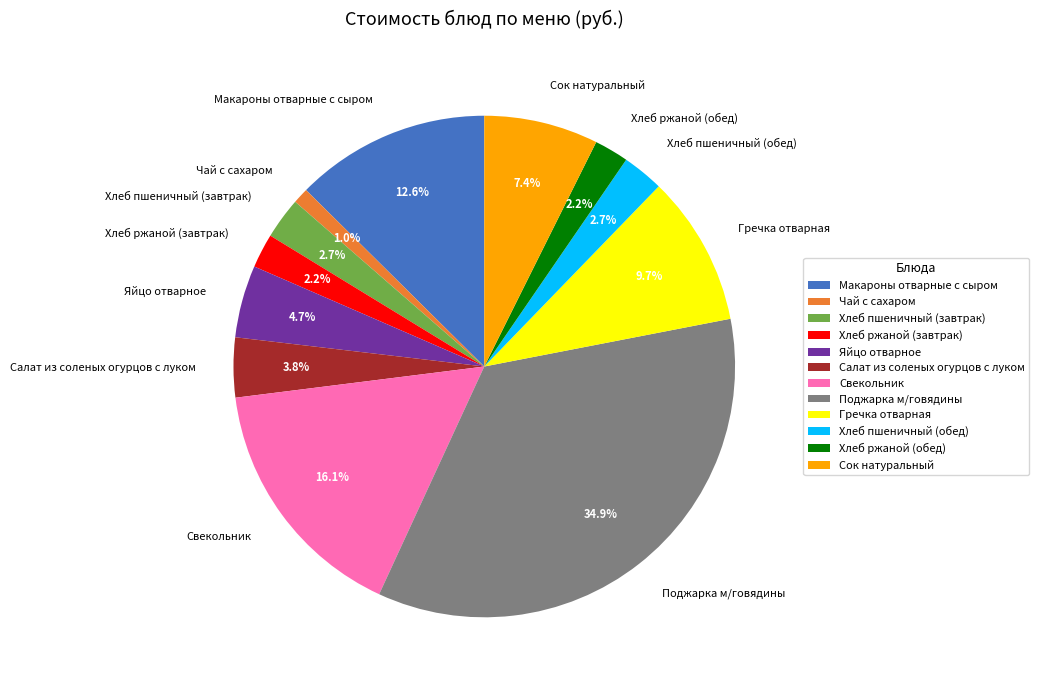

To the nearest percent, what percentage of the pie is Поджарка м/говядины?

35%